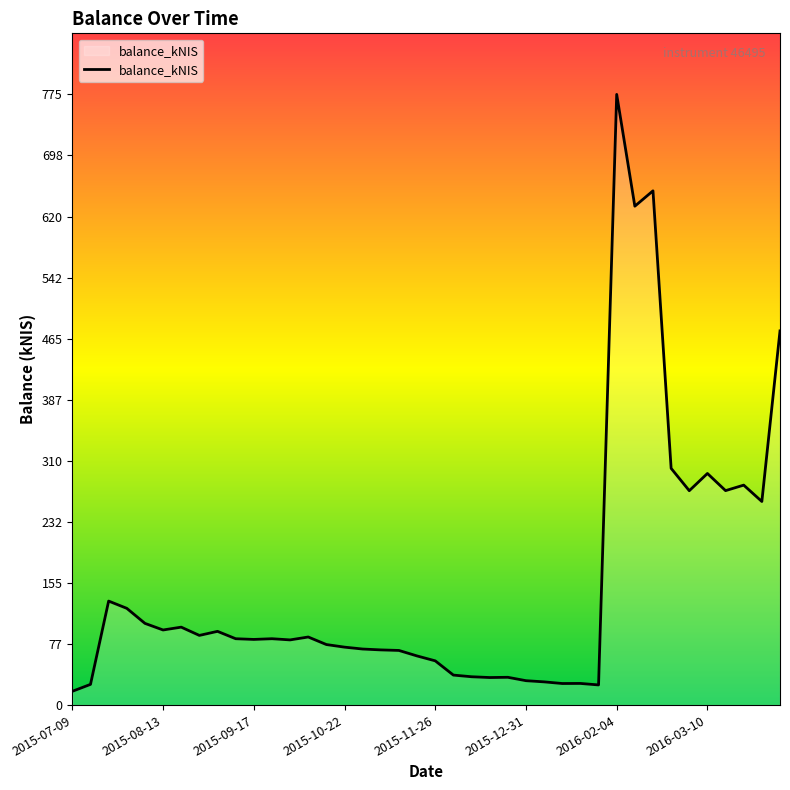

How many values are below 84?

20